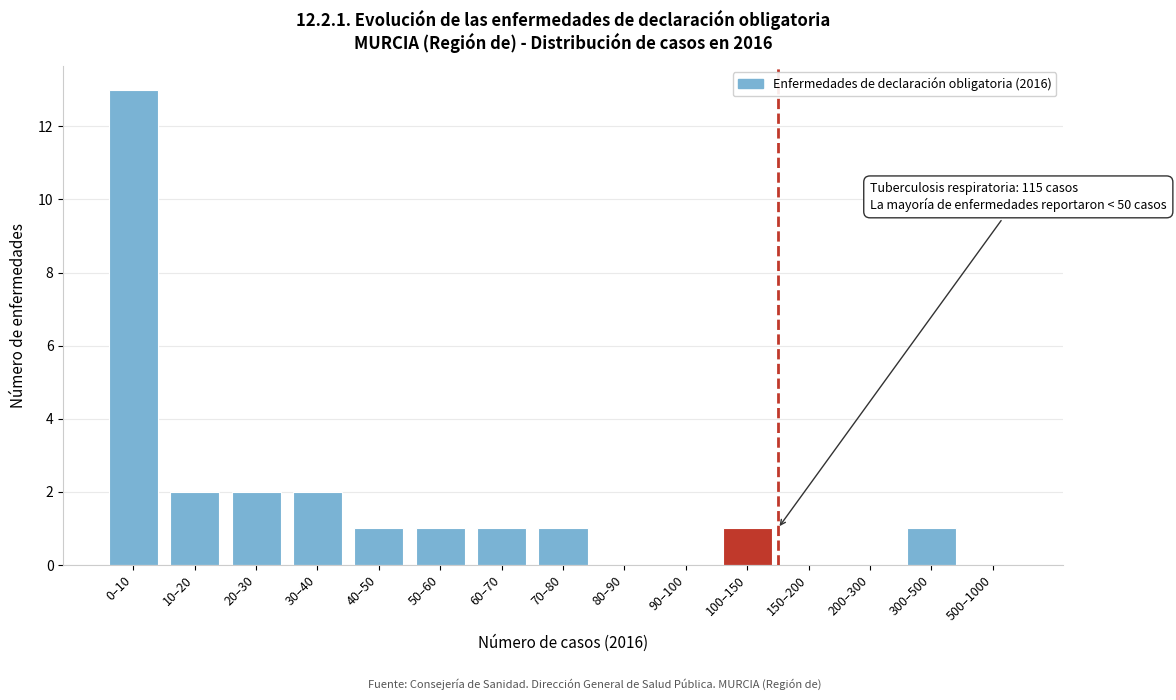

Reading left to right, what are all the values shown in this chart?

0–10=13	10–20=2	20–30=2	30–40=2	40–50=1	50–60=1	60–70=1	70–80=1	80–90=0	90–100=0	100–150=1	150–200=0	200–300=0	300–500=1	500–1000=0